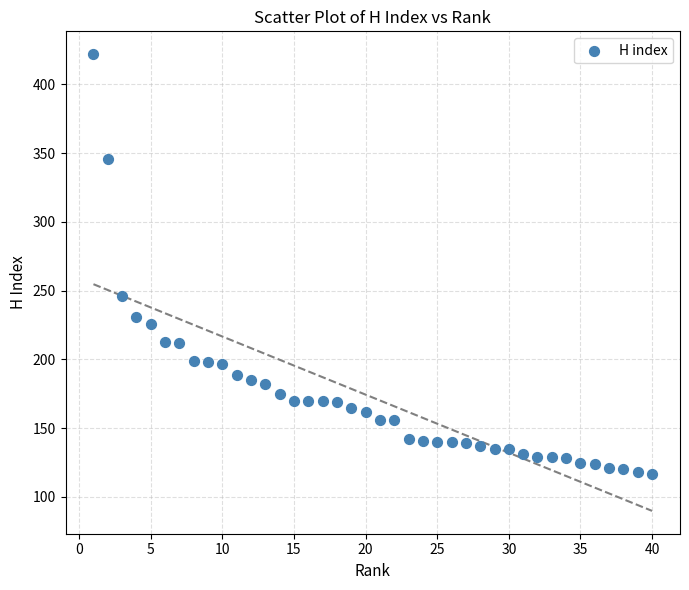

What Y value in the scatter plot is closest to 269?

246